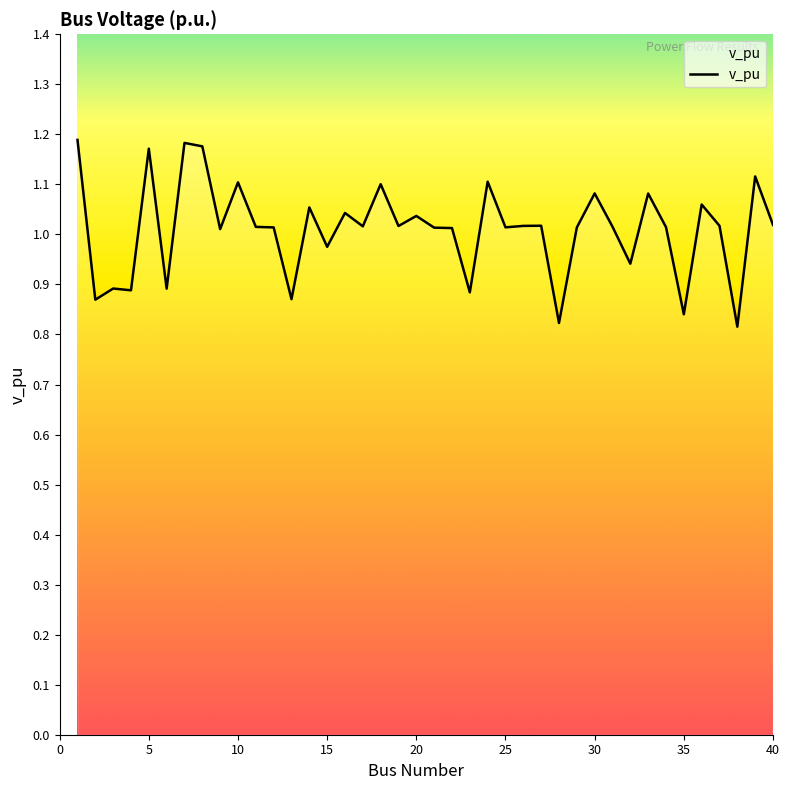

How many data points are less than 1?

11